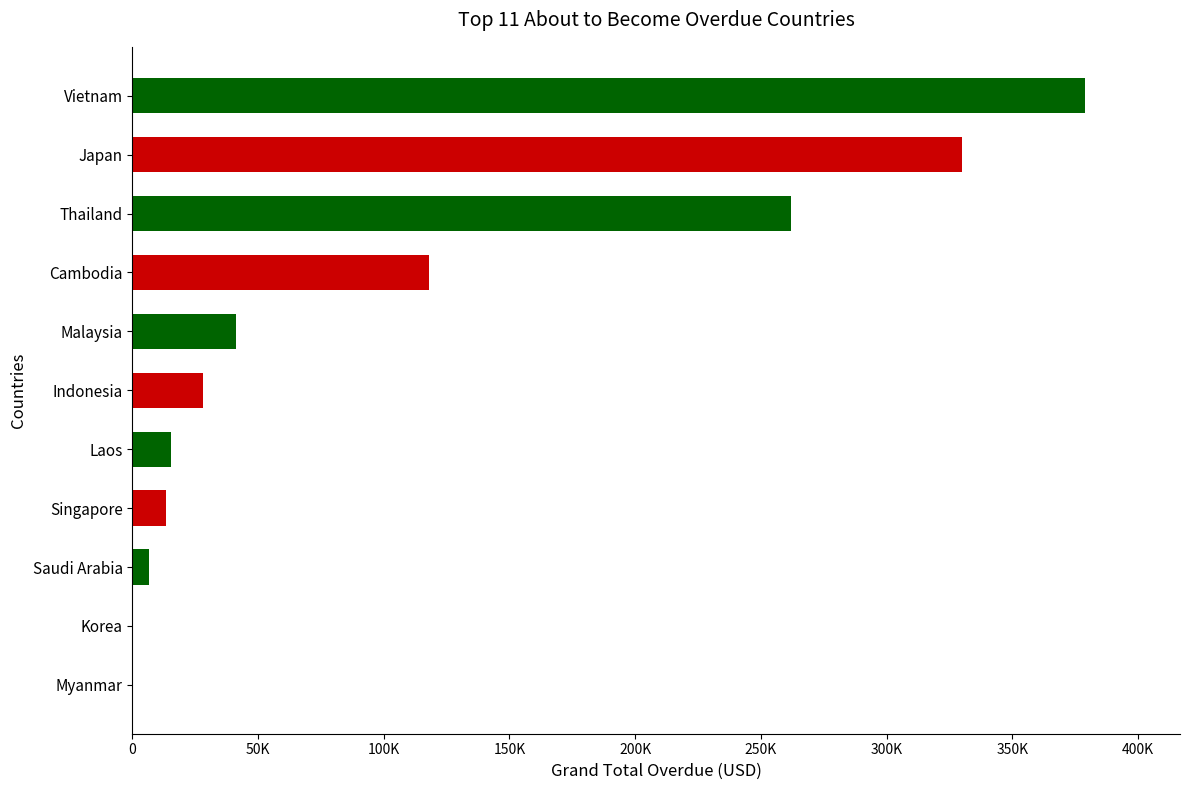

Are the bars grouped side by side (vs. stacked)?

No